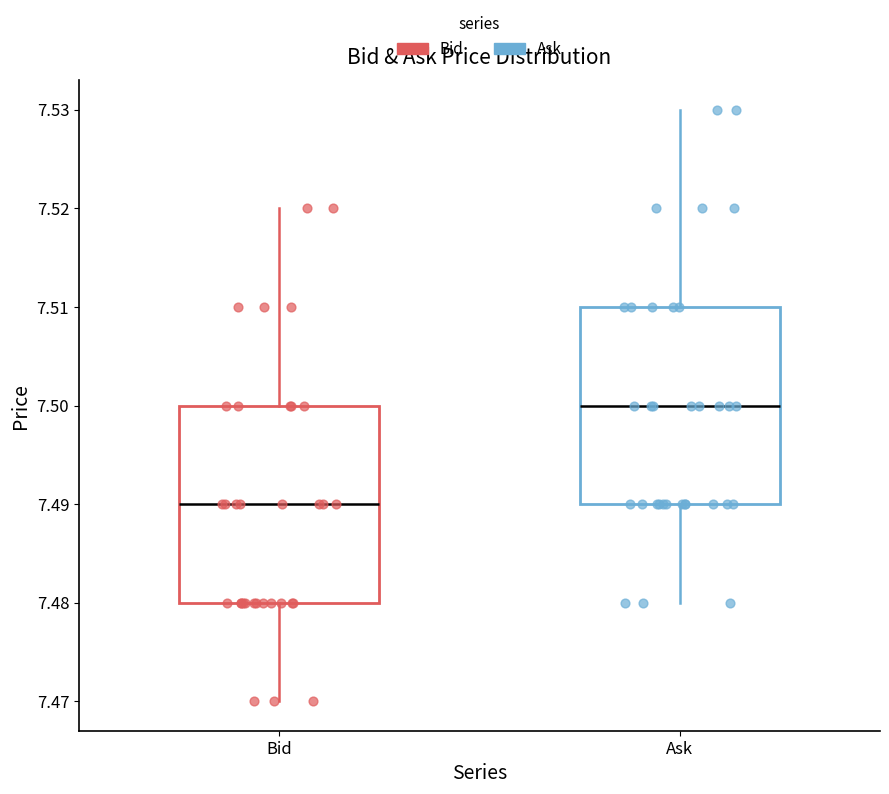

Where is the upper edge of the box for Bid on the y-axis? The values are not printed on the chart, so give them approximately, as read against the axis.

7.50